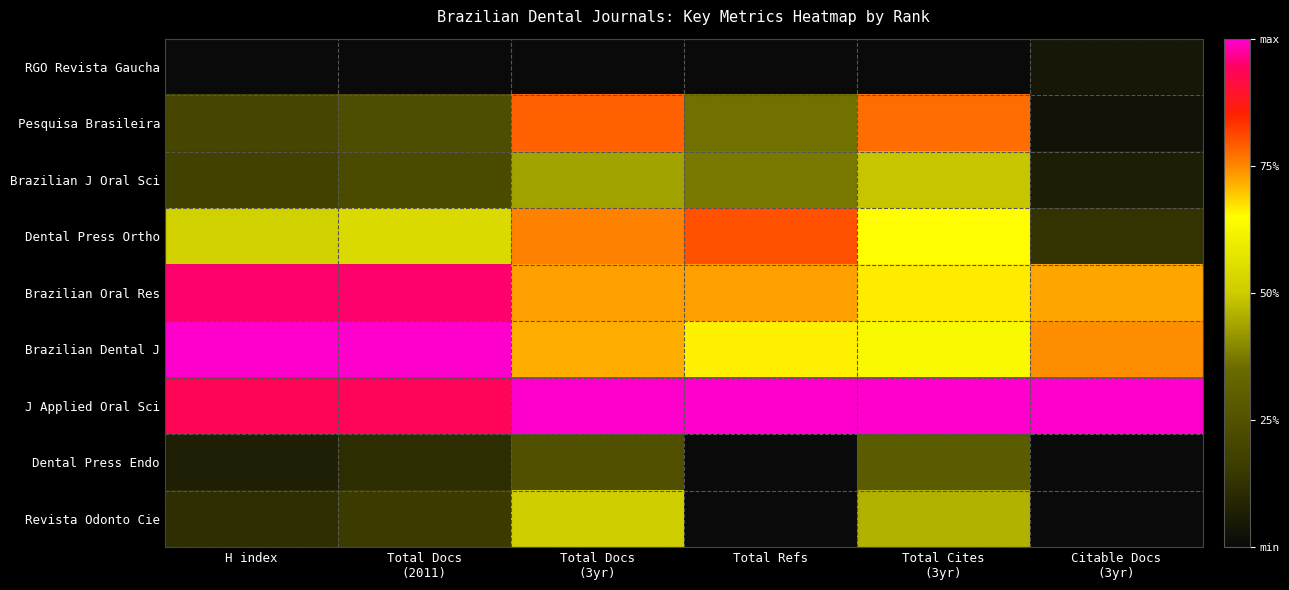

Between Total Docs (3yr) and Total Refs, which series saw the biggest shift?

Revista Odonto Cie